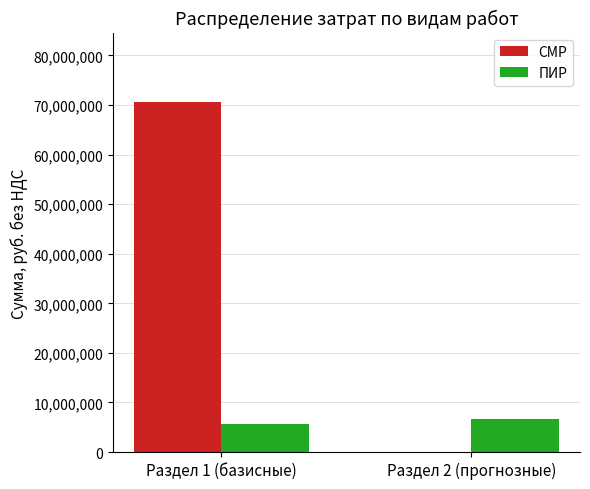

Reading left to right, extract all data points from this chart.

СМР: 70513853.9	0.0
ПИР: 5641108.3	6743648.8